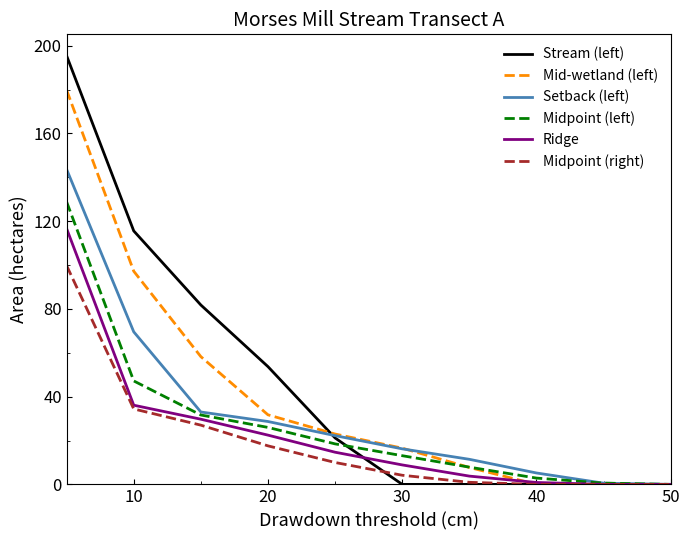

What is the highest value of the Stream (left) series?

195.4